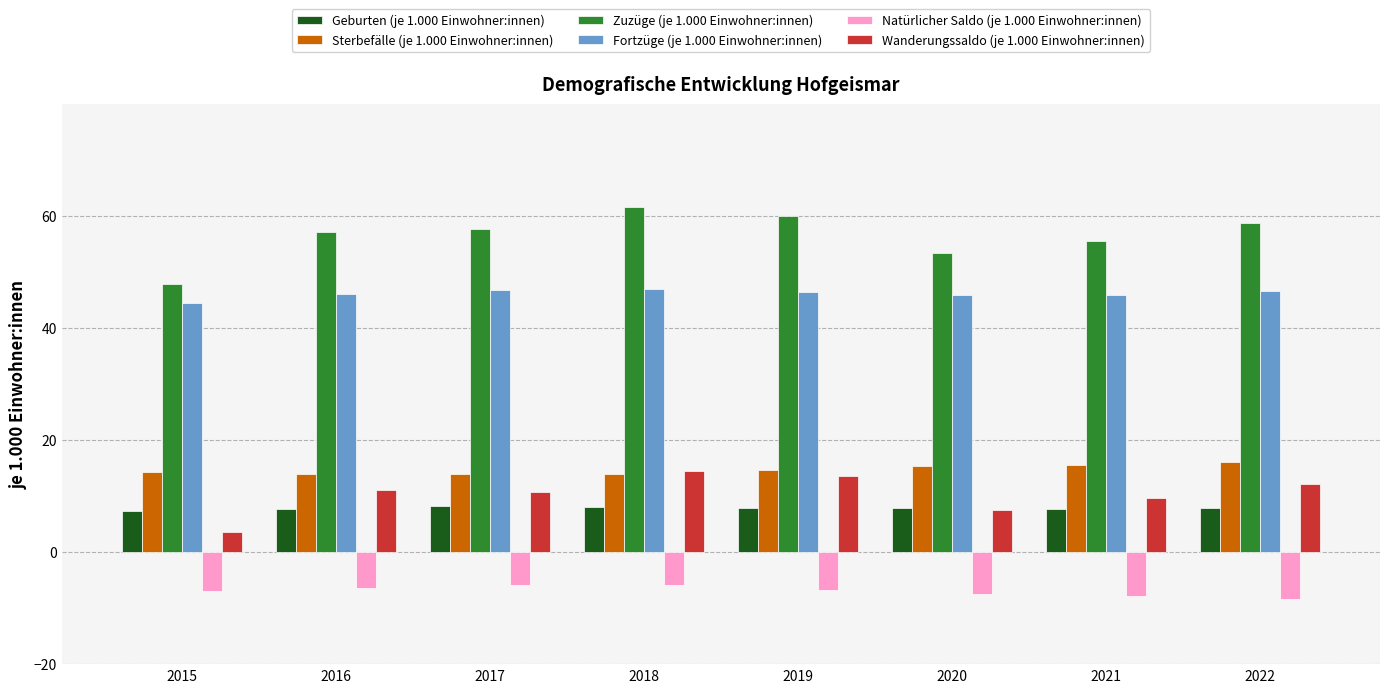

Count the number of categories in the chart.

8